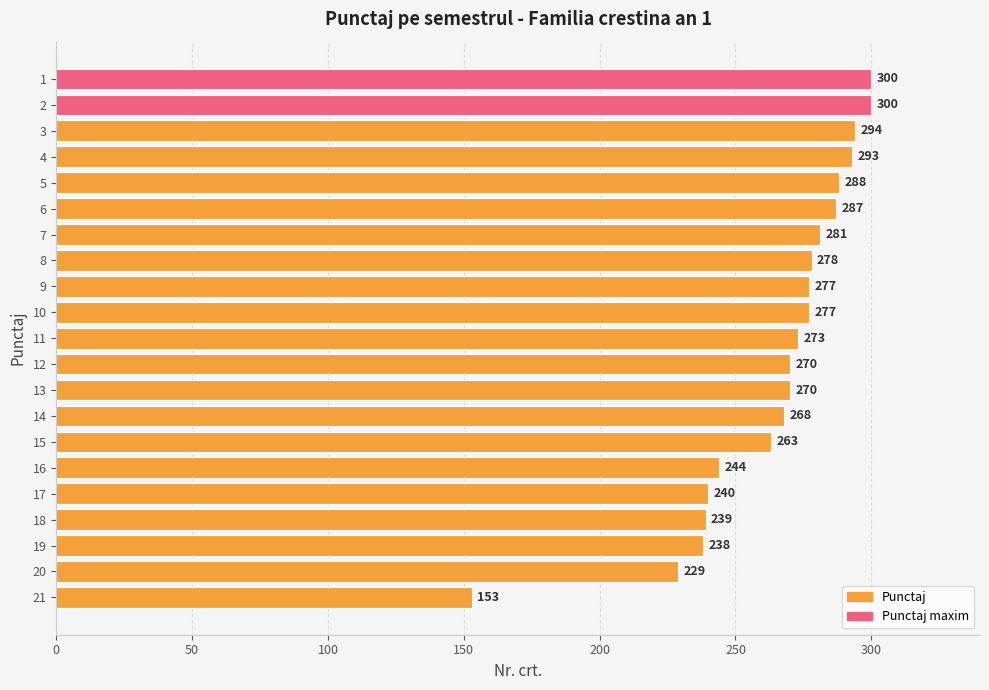

Between 9 and 8, which is larger?

8